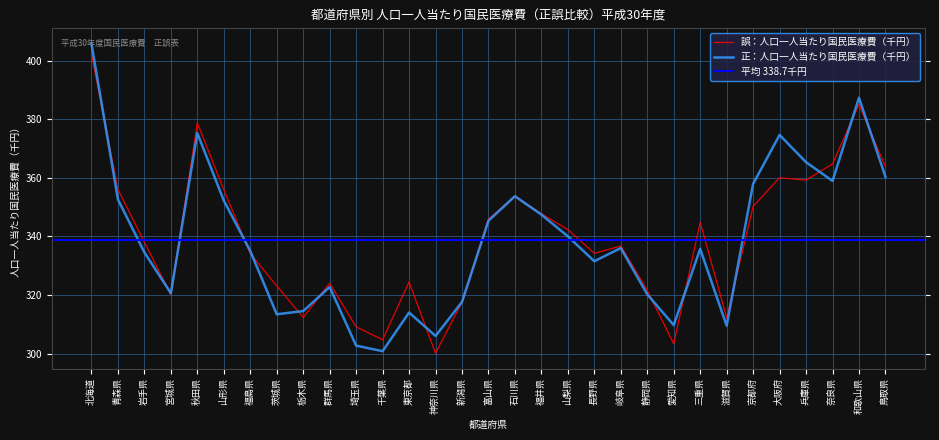

What is the difference between the highest and lowest values at 兵庫県?

6.1